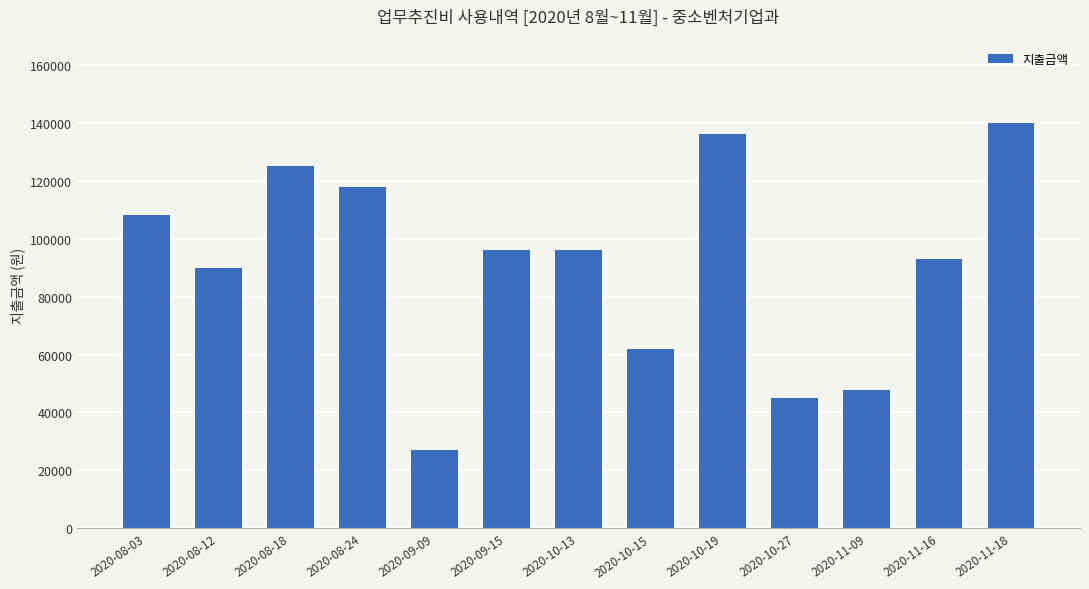

What is the average value?

91054